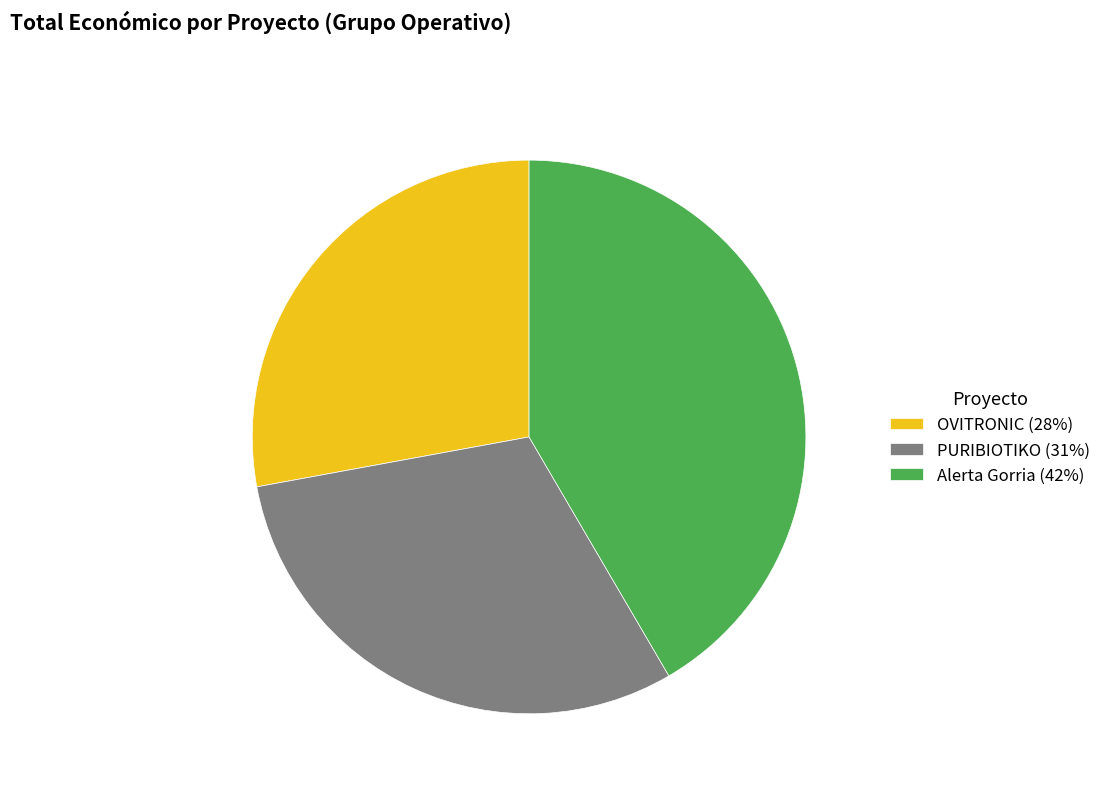

True or false: PURIBIOTIKO (31%) accounts for 31% of the total.

True